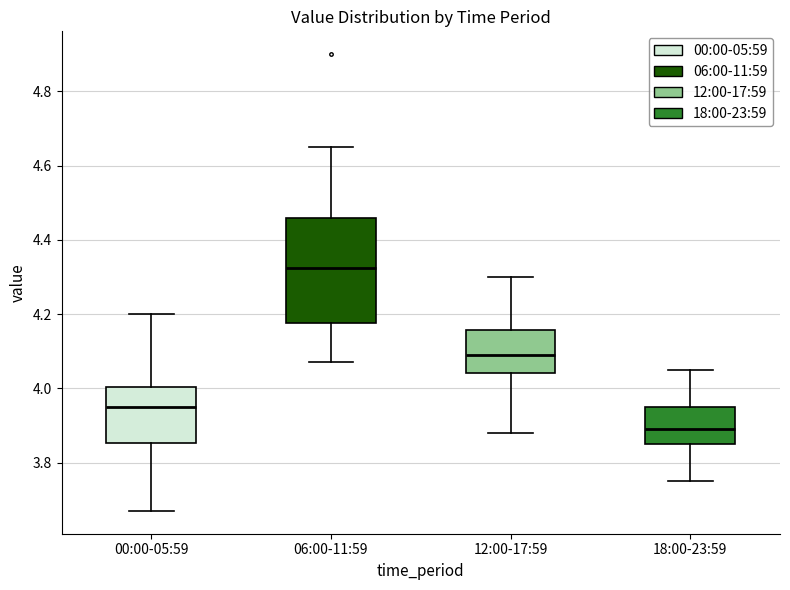

Which box has the lowest median line?

18:00-23:59